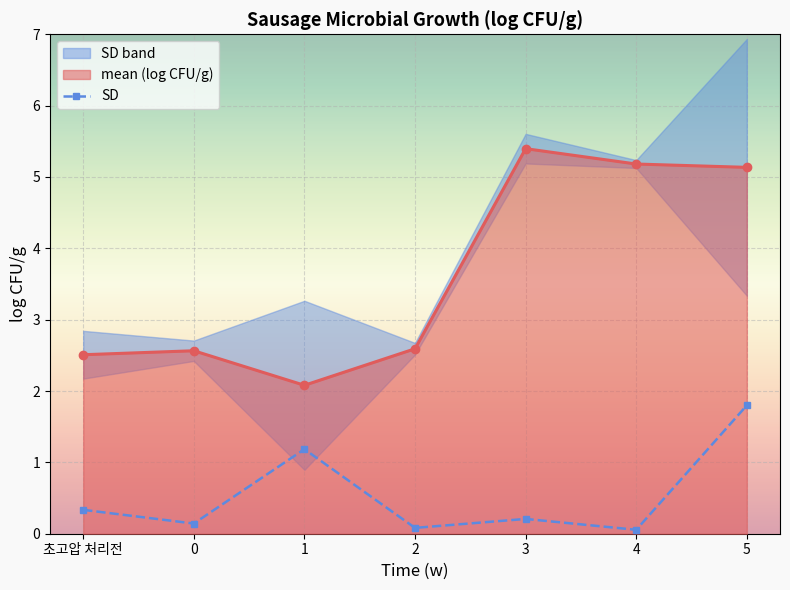

What is the sum of all values?

3.8